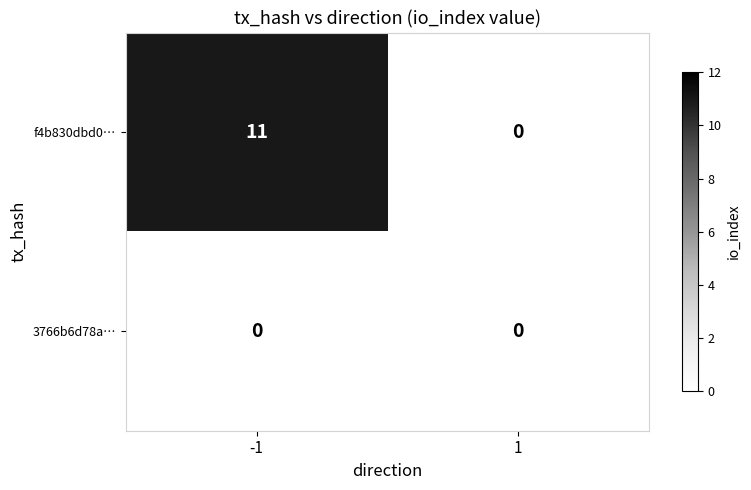

List the labels in order of f4b830dbd0… value, largest first.

-1, 1